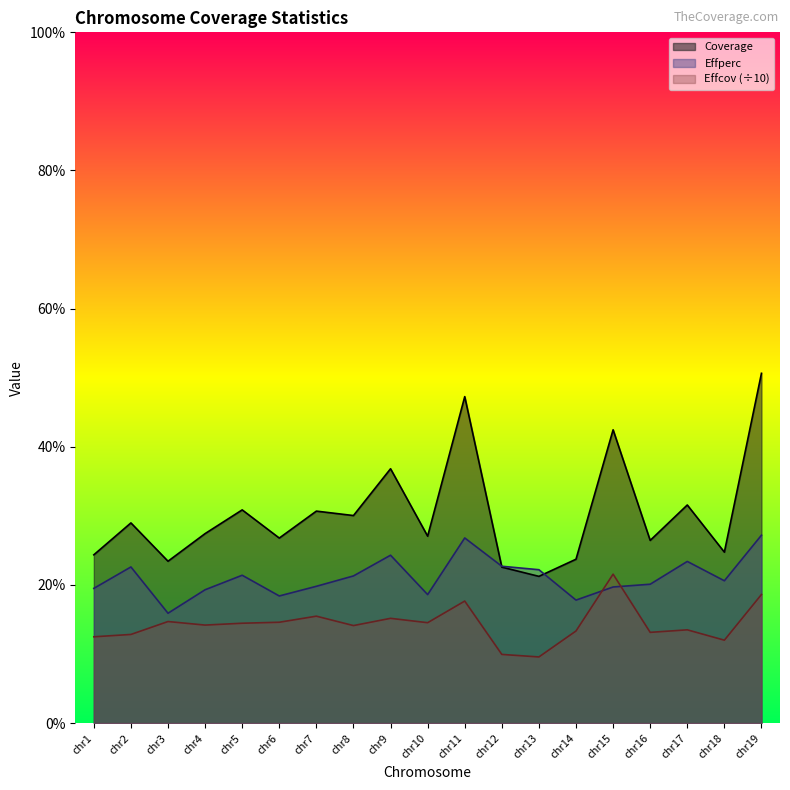

What is the average value of the Effcov series?

14.3